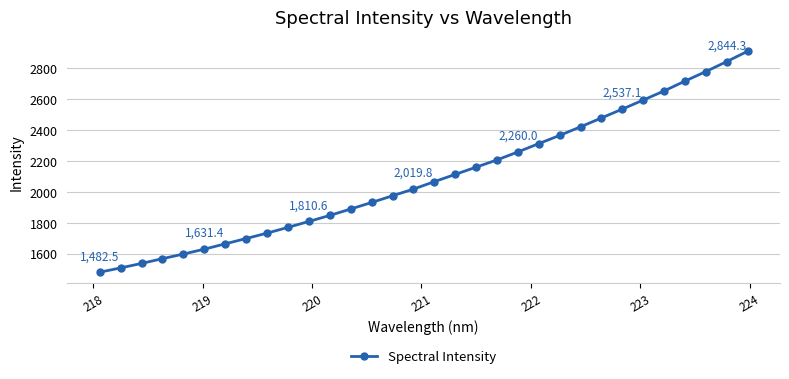

What is the value of the 29th point from the left?

2718.2